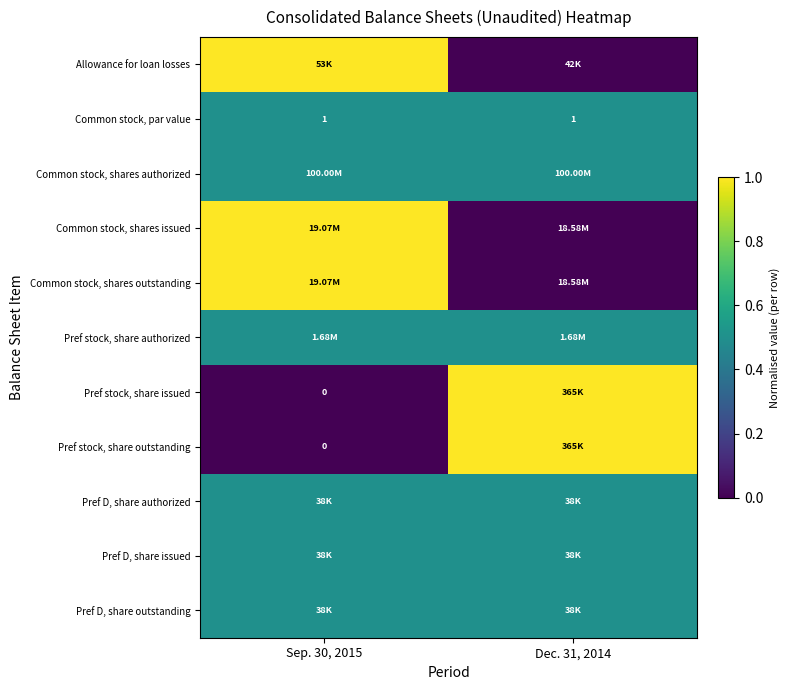

How many categories are shown in the chart?

2